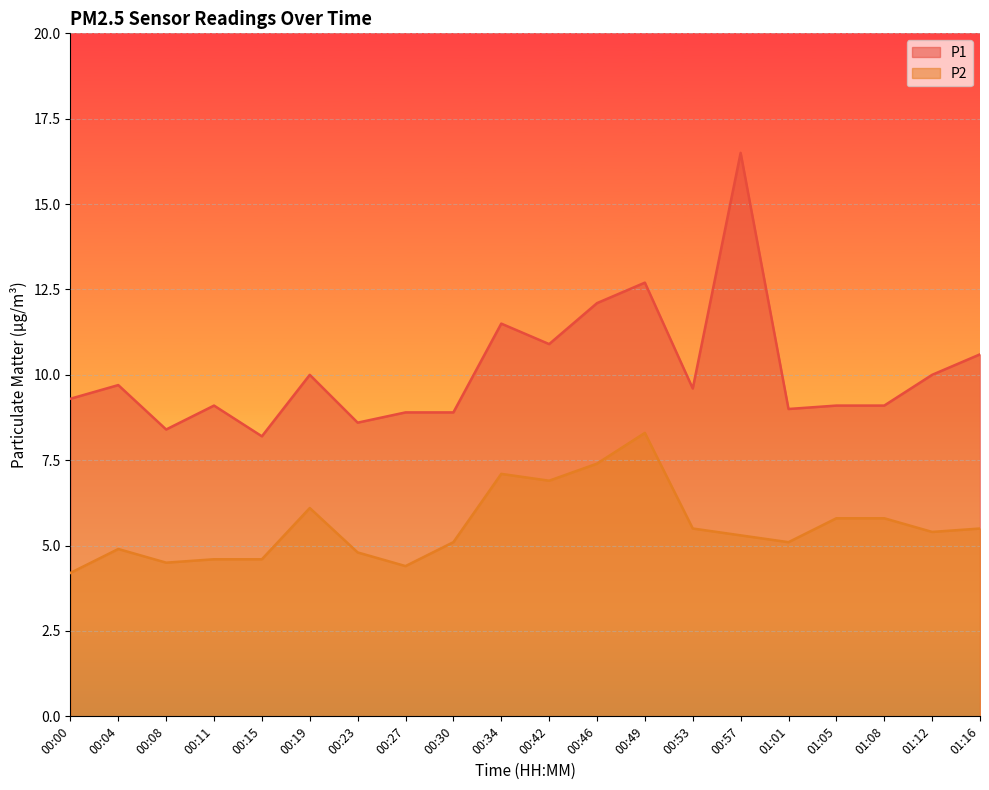

What is the spread (max minus min) of values at 00:00?

5.1